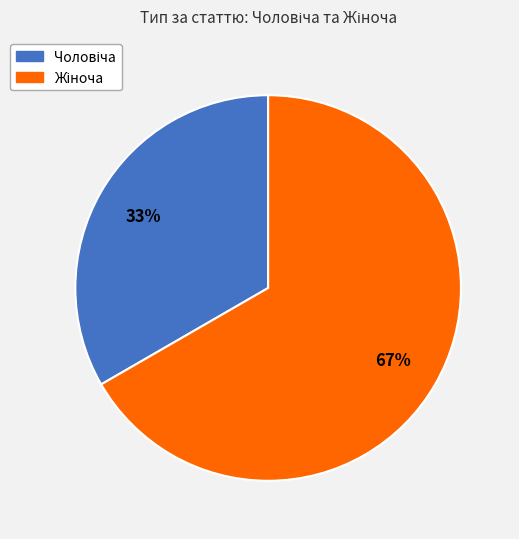

To the nearest percent, what is the average slice percentage?

50%